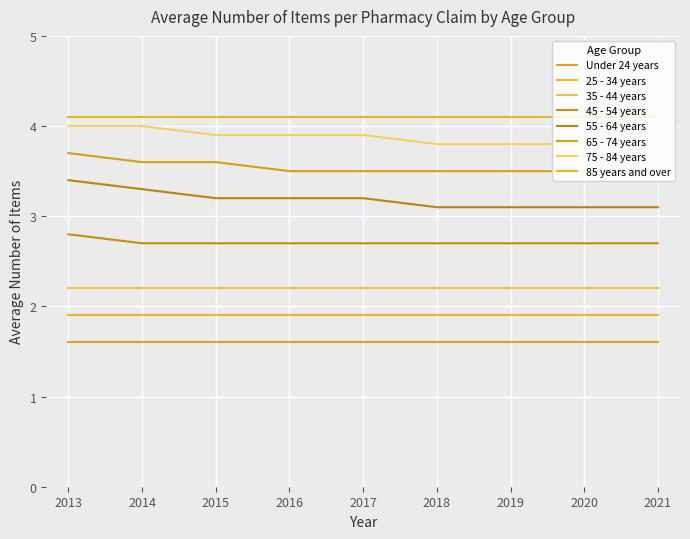

Which category has the lowest value across all series?

2014